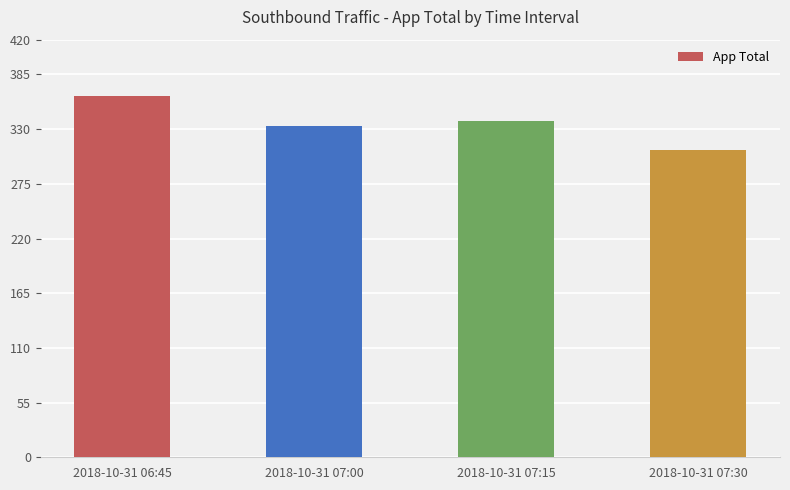

The chart shows a value of 473 at 2018-10-31 06:45. True or false?

False